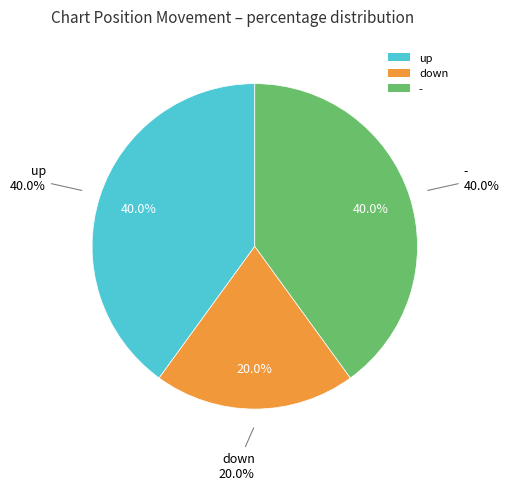

Which slice is the largest?

up